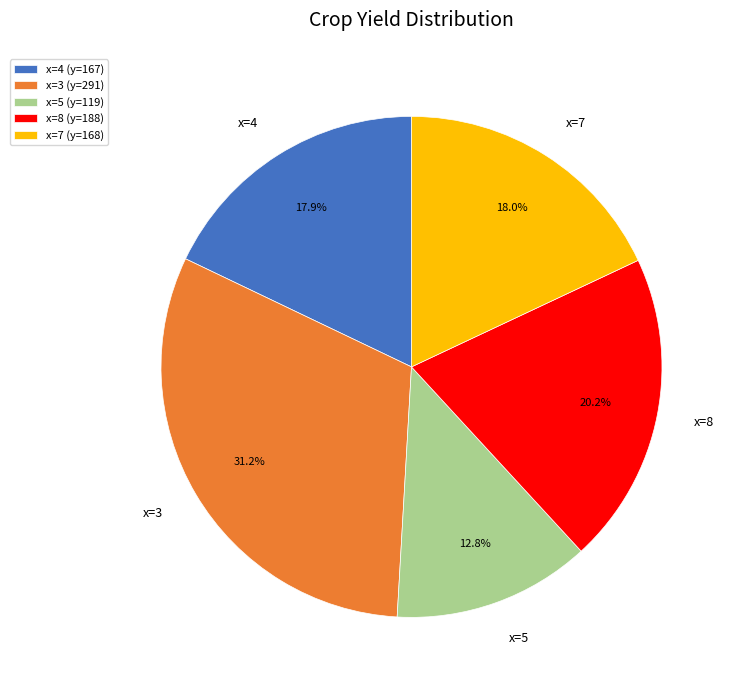

Is the sum of x=3 (y=291) and x=5 (y=119) greater than half?

No